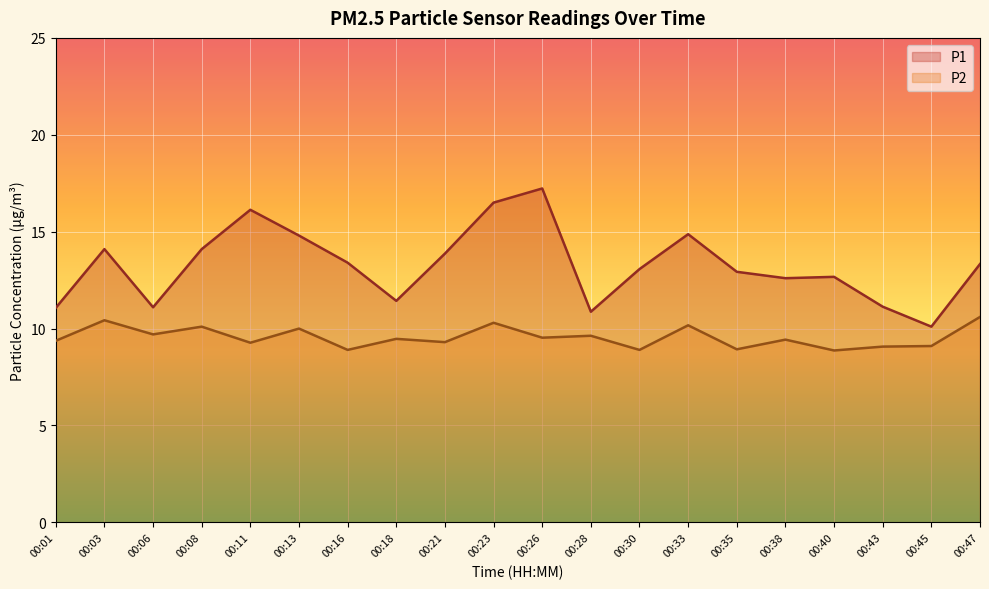

Rank the series at 00:47 from highest to lowest value.

P1, P2